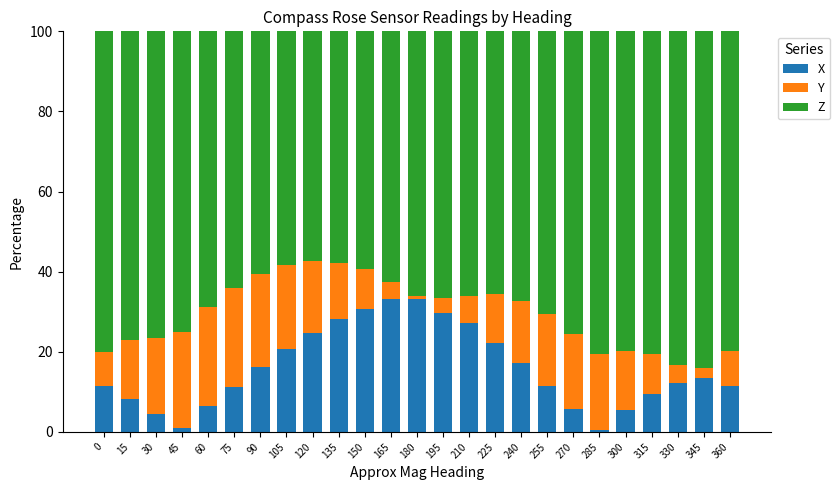

Is it true that X equals 21.3 at 150?

False